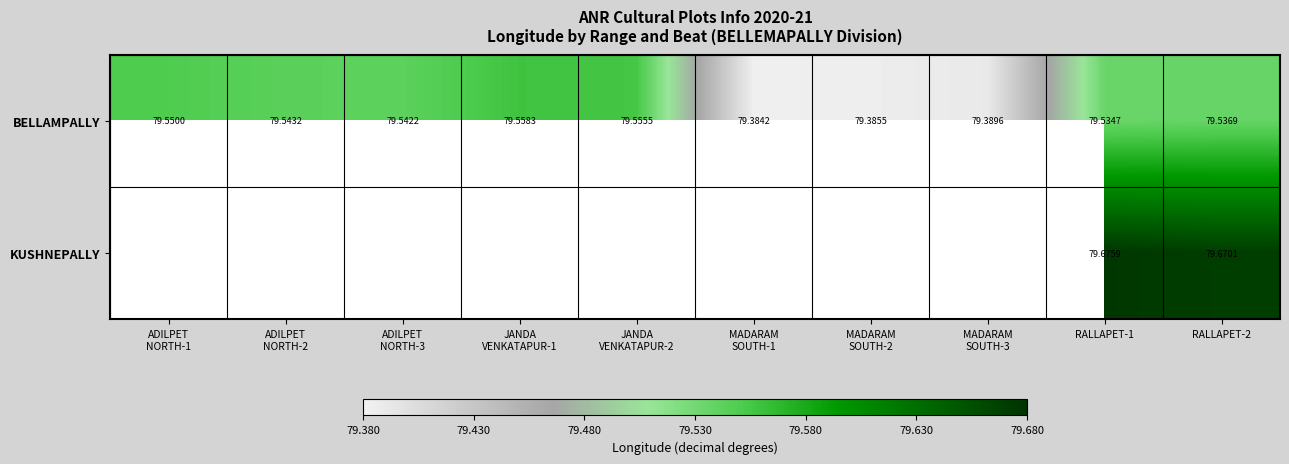

List the labels in order of KUSHNEPALLY value, largest first.

RALLAPET-1, RALLAPET-2, ADILPET NORTH-1, ADILPET NORTH-2, ADILPET NORTH-3, JANDA VENKATAPUR-1, JANDA VENKATAPUR-2, MADARAM SOUTH-1, MADARAM SOUTH-2, MADARAM SOUTH-3